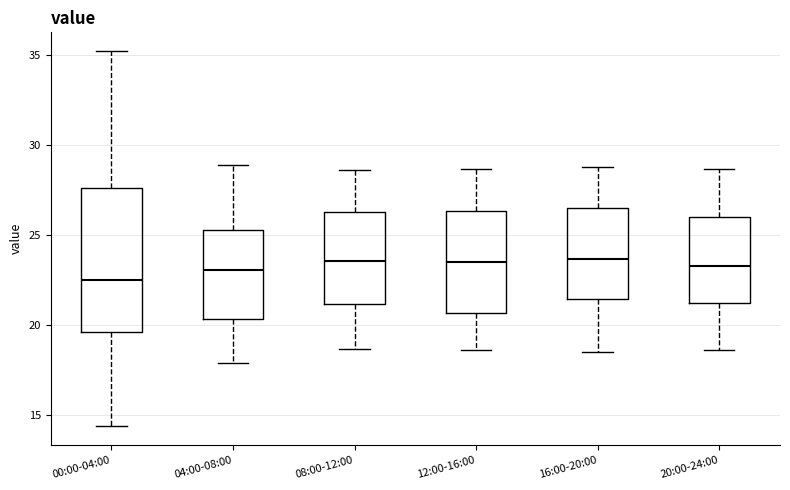

Which box is the tallest, from its lower edge to its upper edge?

00:00-04:00